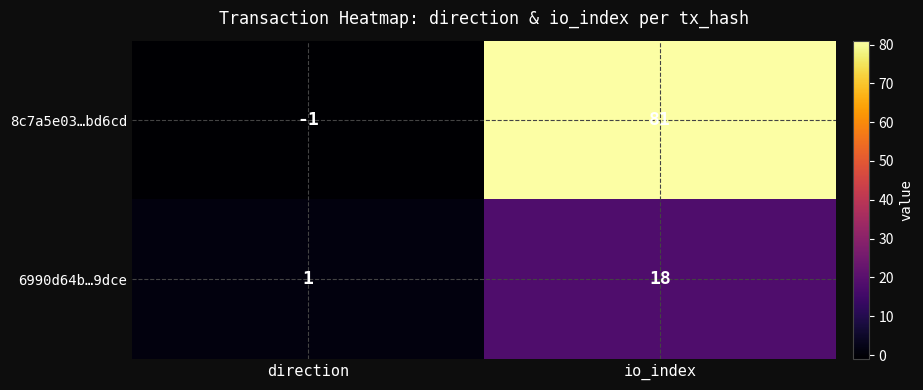

Count the number of categories in the chart.

2